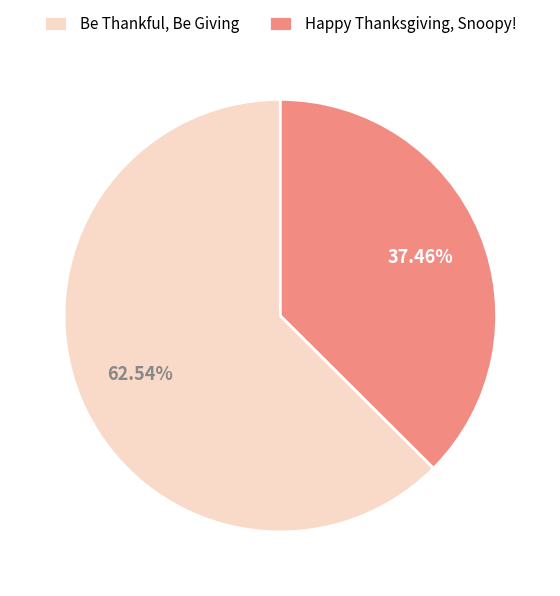

Which has a higher value, Be Thankful, Be Giving or Happy Thanksgiving, Snoopy!?

Be Thankful, Be Giving